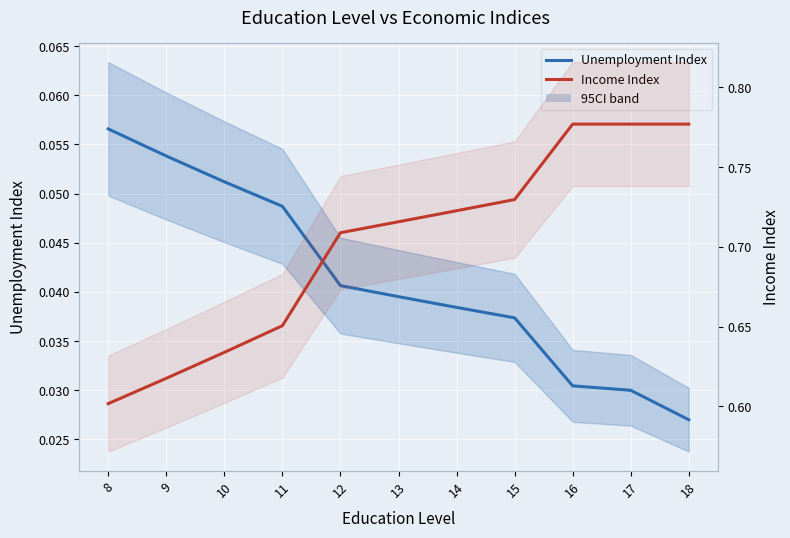

At how many categories does at least one series exceed 0?

11